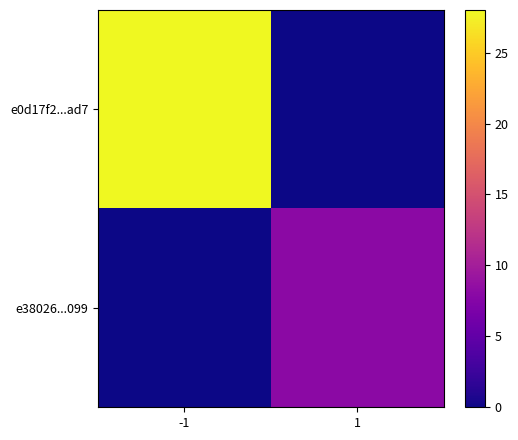

Count the number of categories in the chart.

2